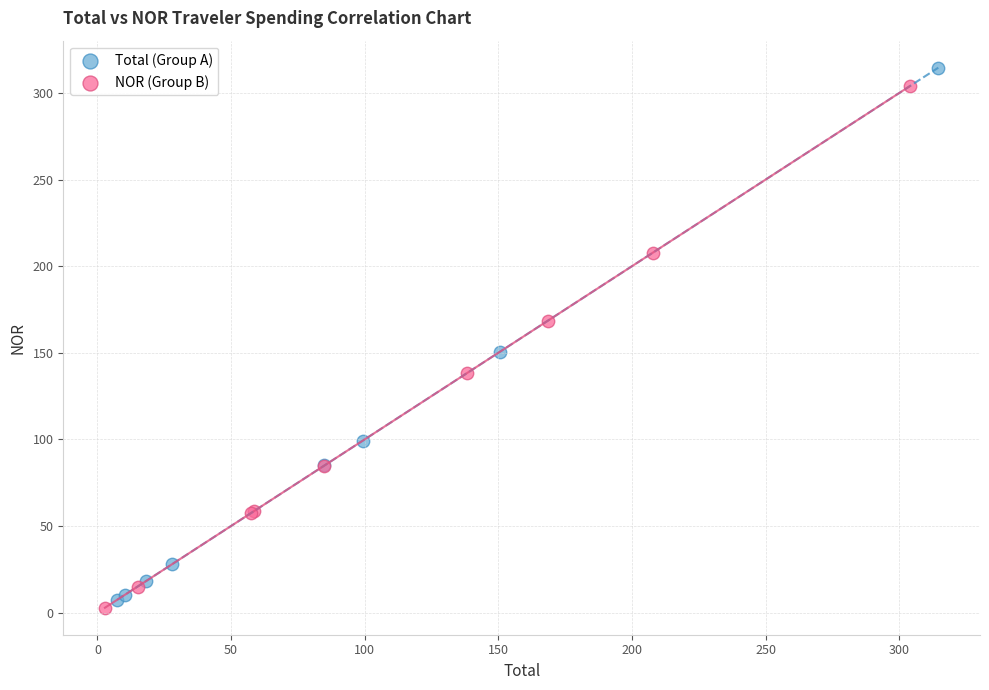

Which series has the widest spread of Y values?

Total (Group A)